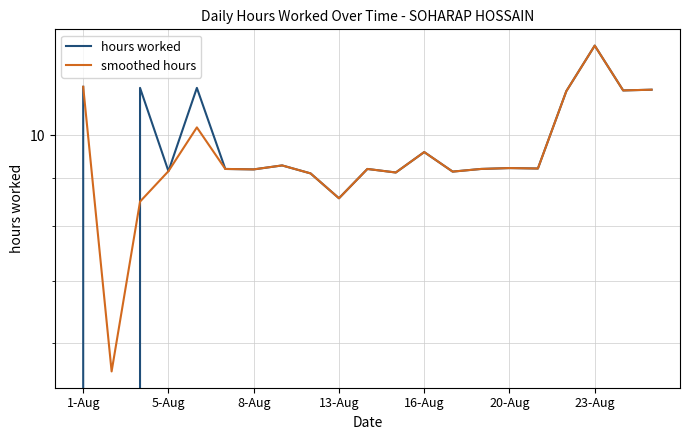

How many data points in smoothed hours are less than 9?

3